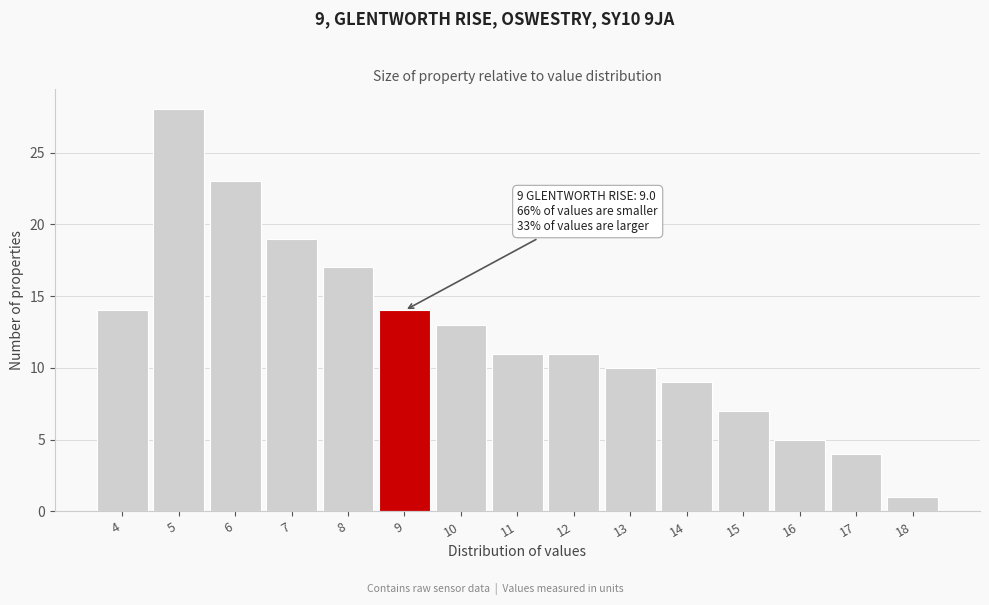

Reading left to right, transcribe all the data shown in this chart.

14	28	23	19	17	14	13	11	11	10	9	7	5	4	1